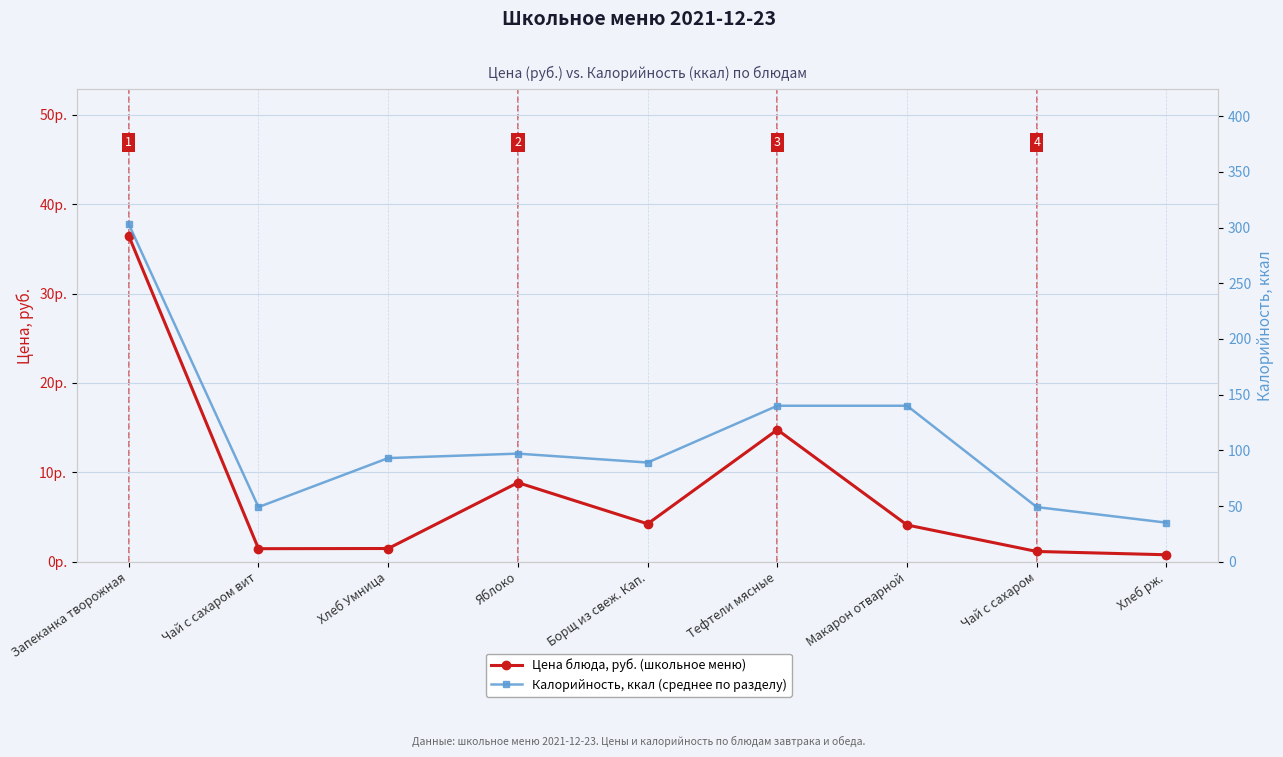

True or false: Калорийность, ккал and Цена, руб. intersect in this chart.

False